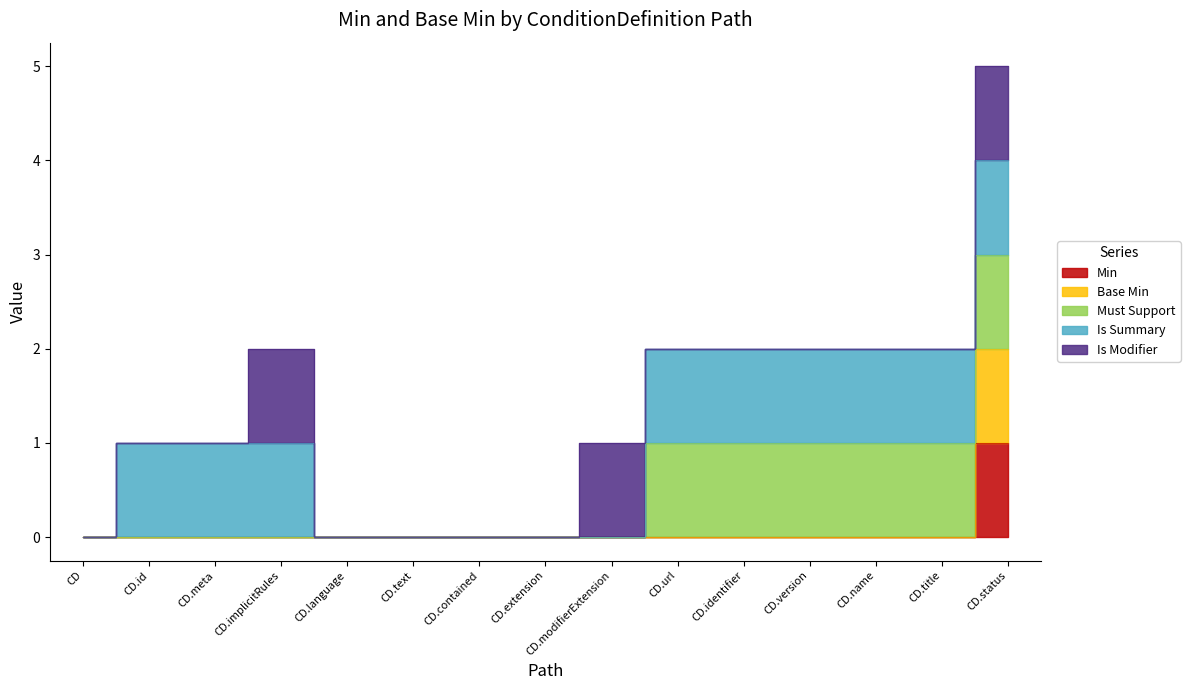

True or false: Min=0, Base Min=0 and Min=1, Base Min=1 cross at least once.

False